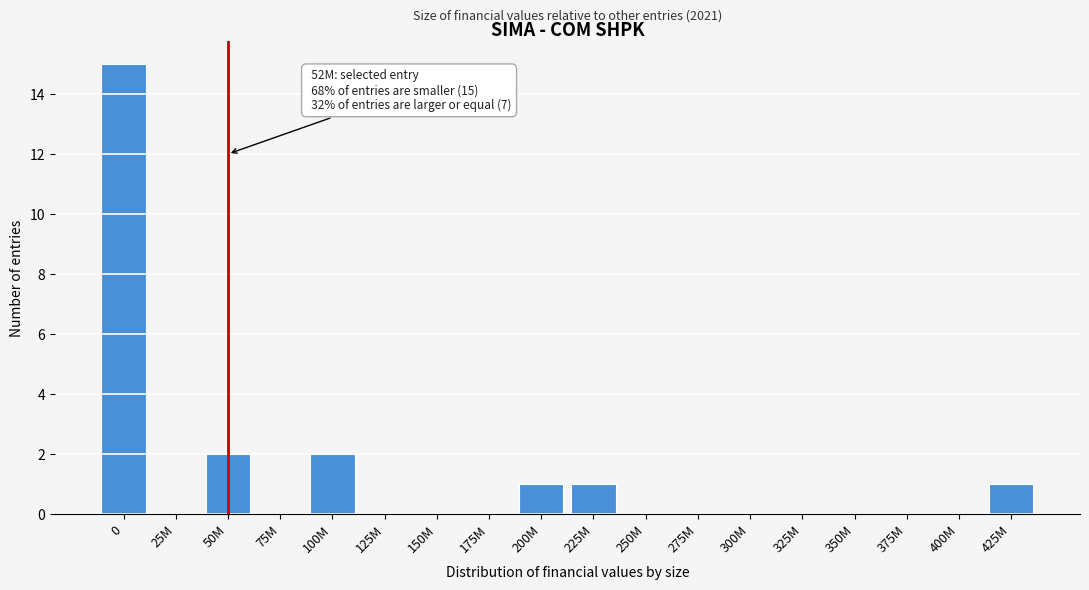

Reading left to right, extract all data points from this chart.

0=15	25M=0	50M=2	75M=0	100M=2	125M=0	150M=0	175M=0	200M=1	225M=1	250M=0	275M=0	300M=0	325M=0	350M=0	375M=0	400M=0	425M=1